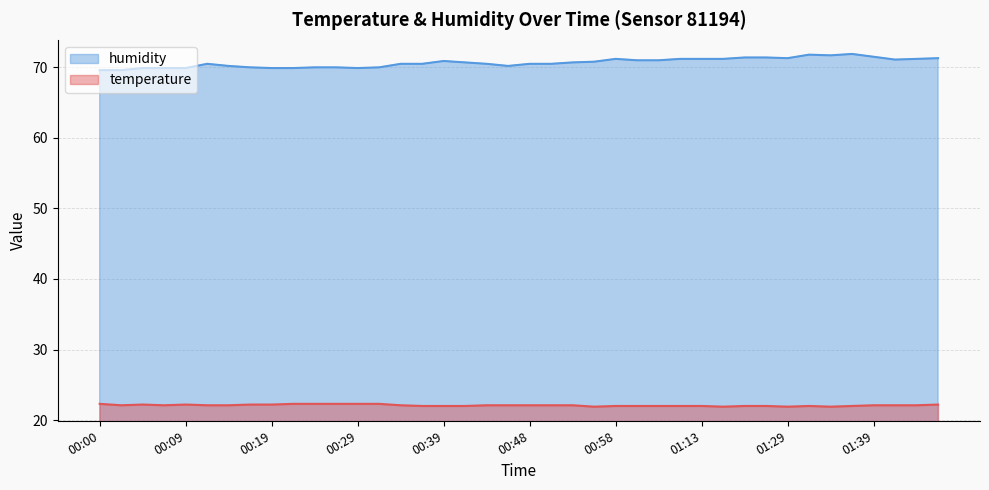

What is the label of the 34th point from the right?

00:14